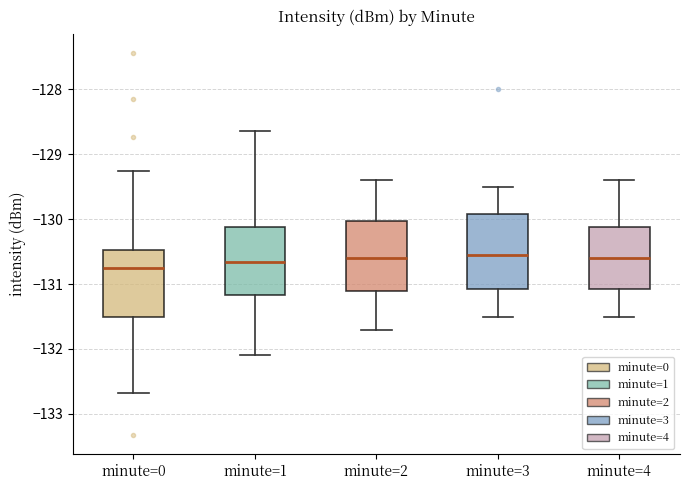

Reading left to right, transcribe this box plot: for each box, give where its median line is, the range the box spans, and where its two whiskers end, as read against the y-axis. The values are not printed on the chart, so give them approximately, as read against the axis.

minute=0: median -130.8, box -131.5 to -130.5, whiskers -132.7 to -129.3
minute=1: median -130.7, box -131.2 to -130.1, whiskers -132.1 to -128.6
minute=2: median -130.6, box -131.1 to -130.0, whiskers -131.7 to -129.4
minute=3: median -130.5, box -131.1 to -129.9, whiskers -131.5 to -129.5
minute=4: median -130.6, box -131.1 to -130.1, whiskers -131.5 to -129.4